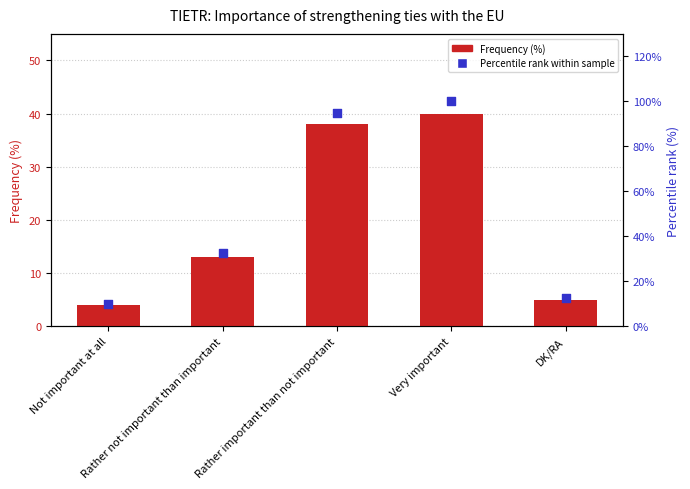

Which series has the widest spread of Y values?

Percentile rank within sample